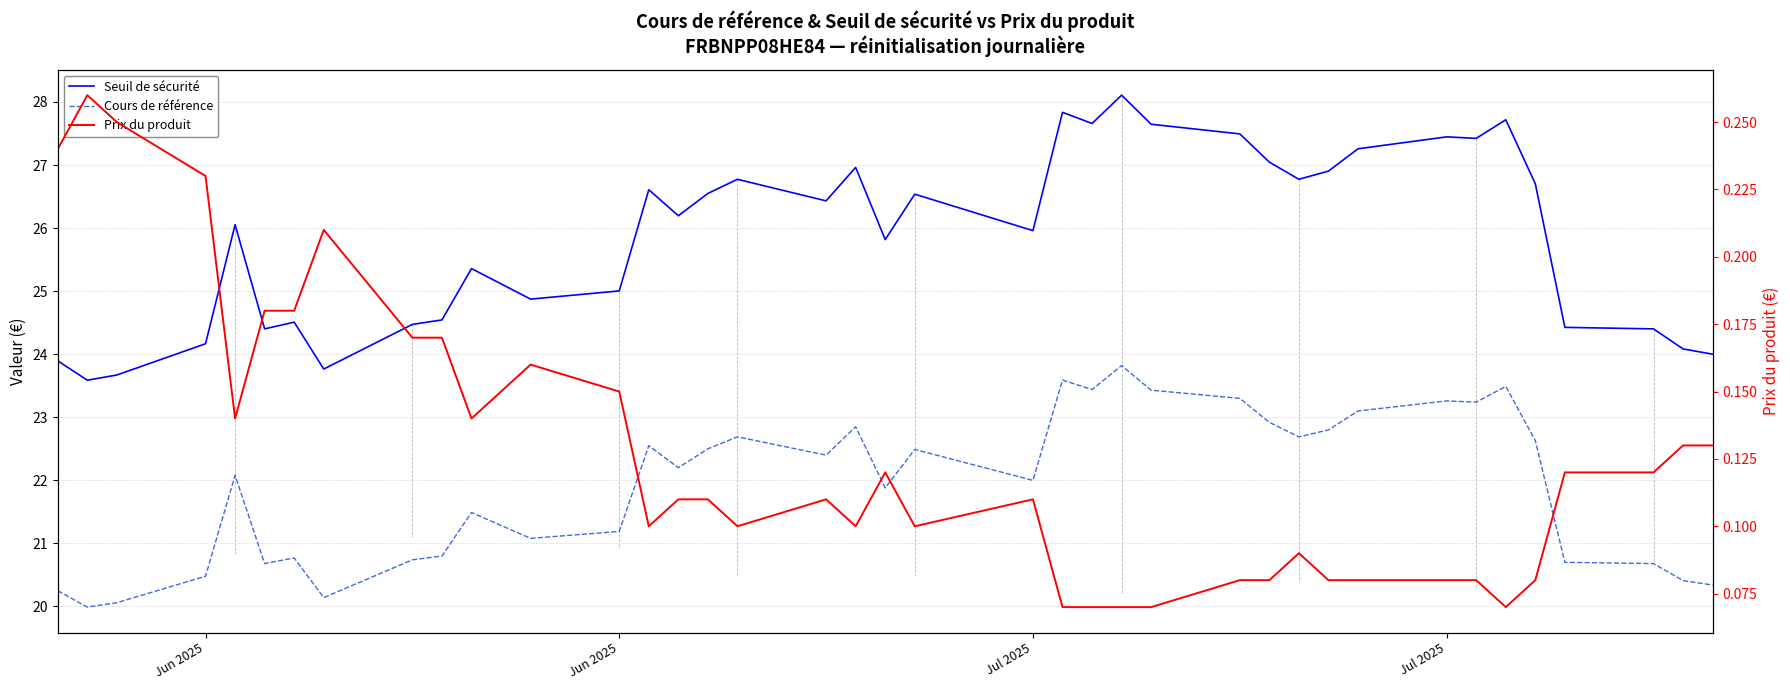

True or false: Seuil de sécurité has more than 1 interior local peaks.

True